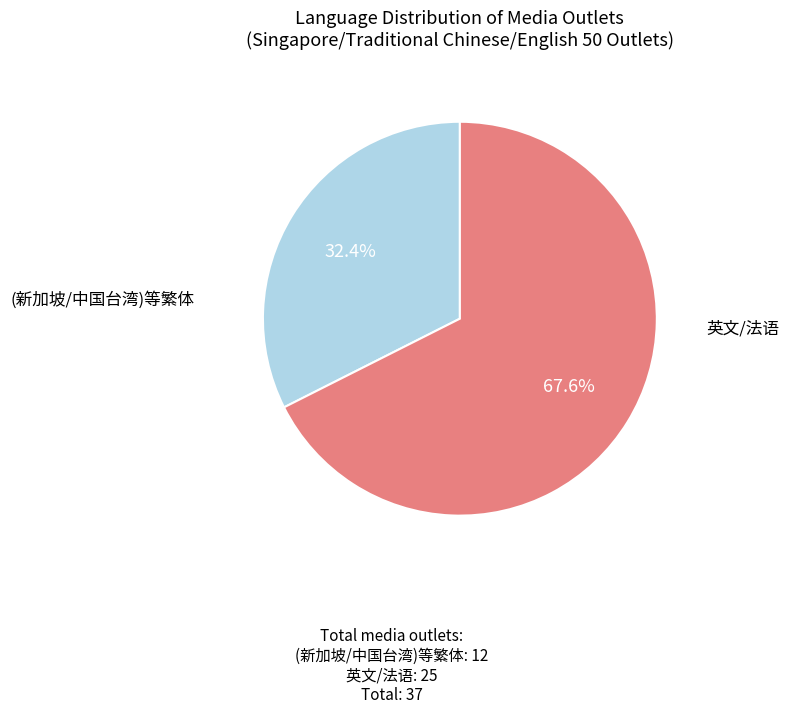

What is the ratio of the value at (新加坡/中国台湾)等繁体 to the value at 英文/法语?

0.5